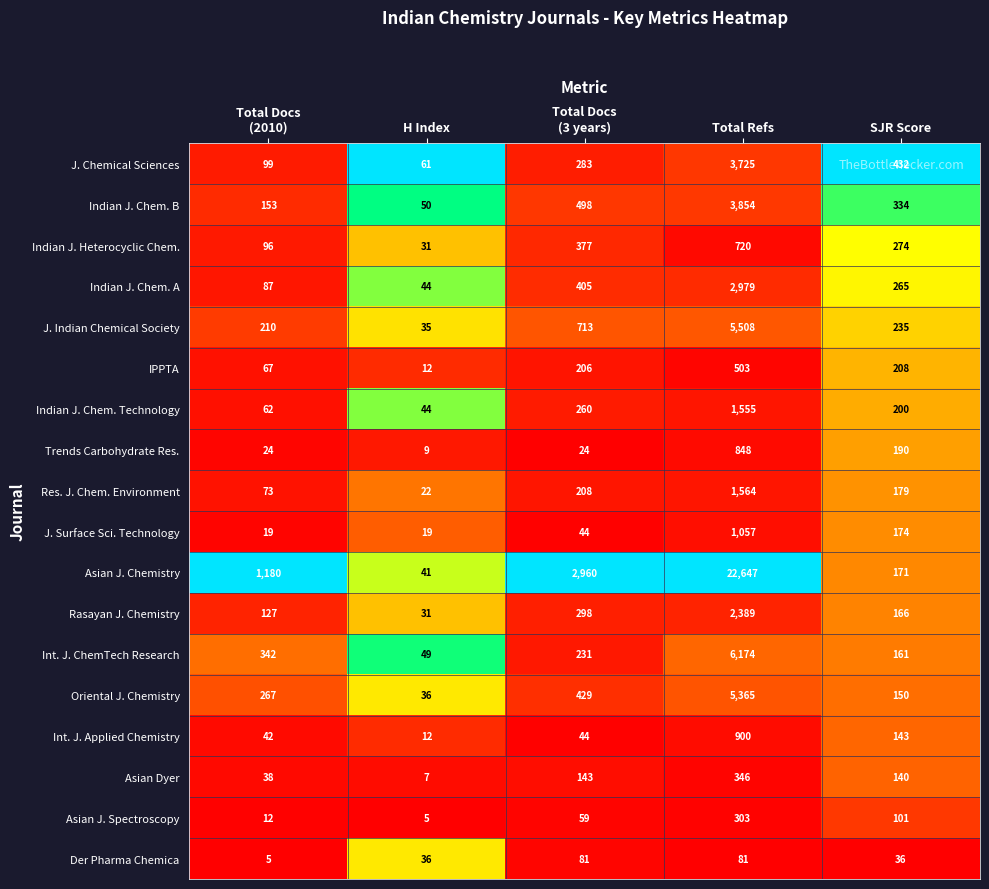

What is the maximum value shown in the chart?

22647